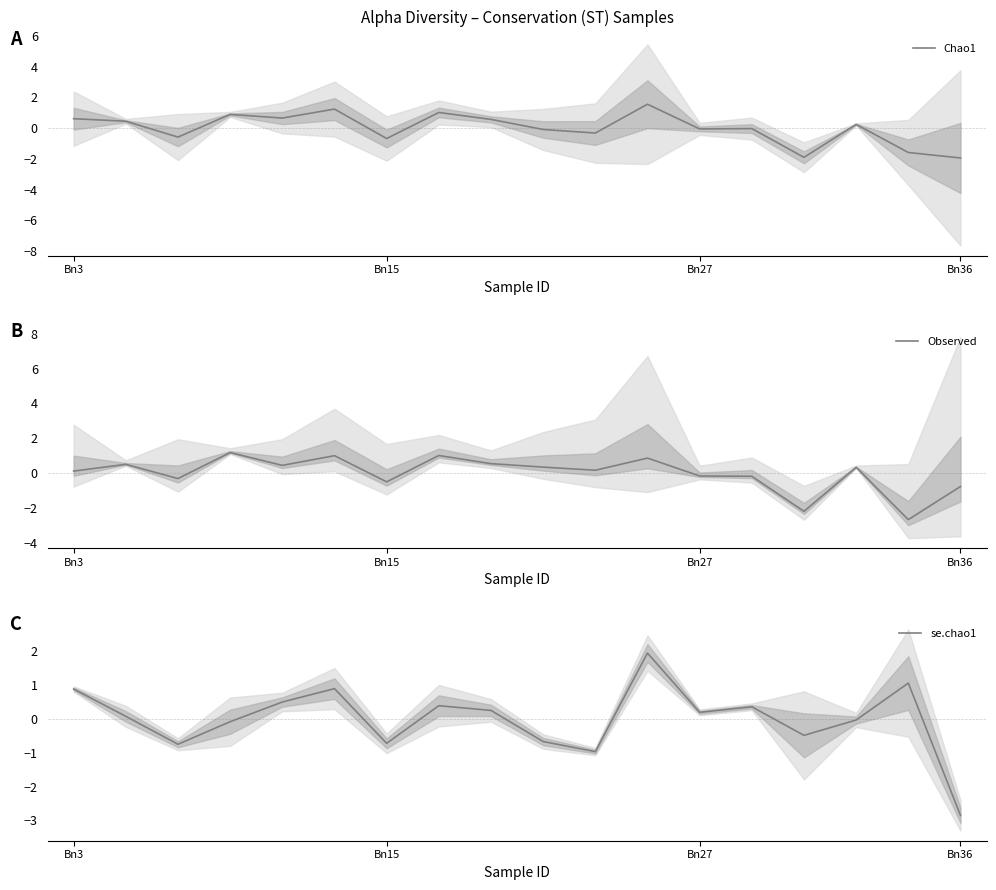

How many values in the Observed series exceed 0?

11